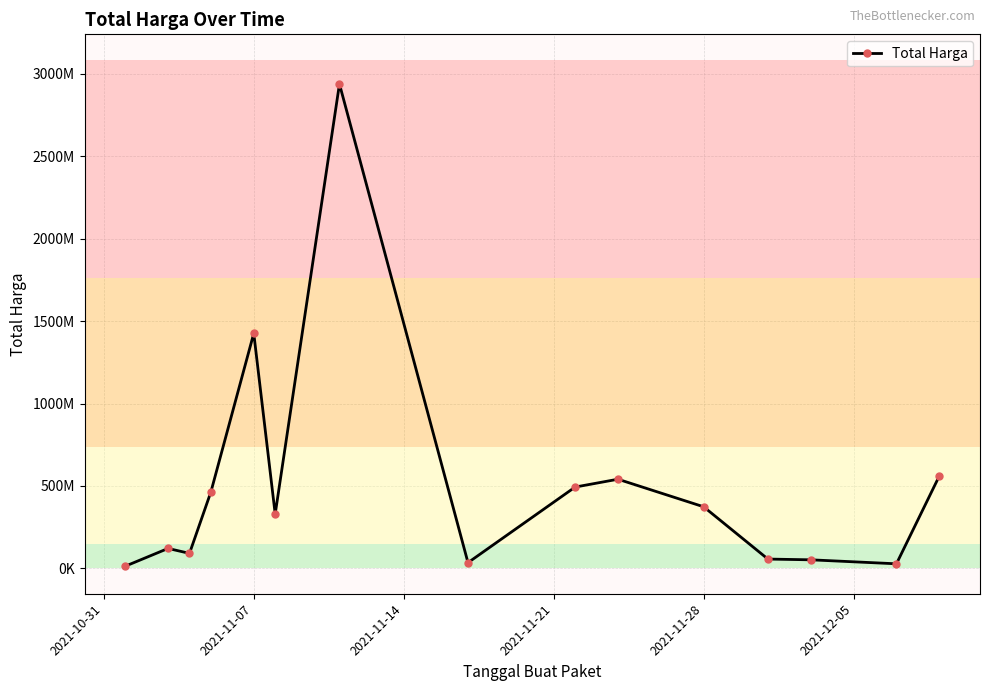

Does the chart have visible grid lines?

Yes